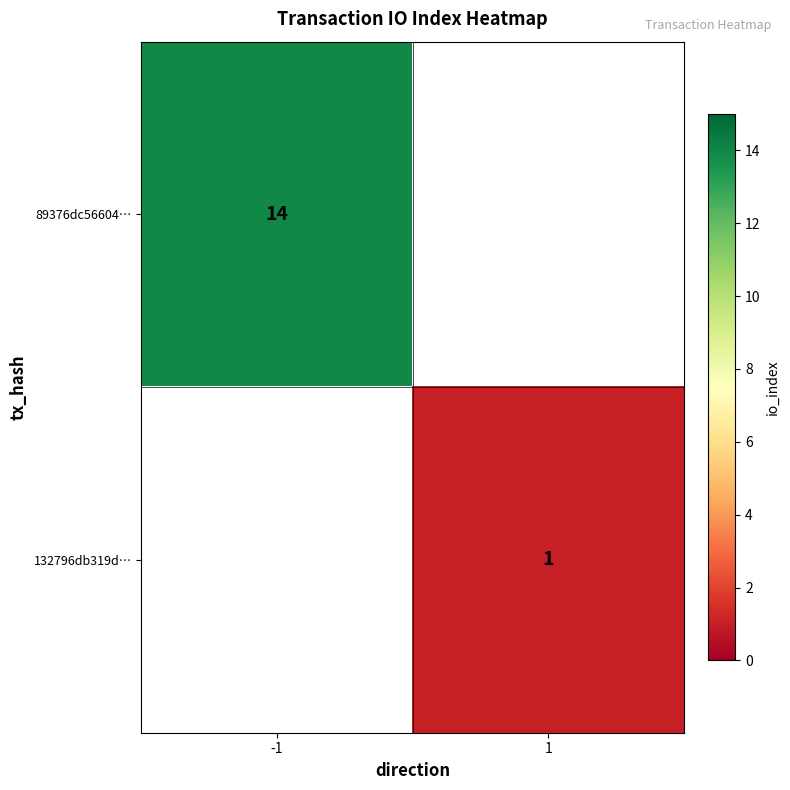

The 89376dc56604… series shows 20 at -1. True or false?

False